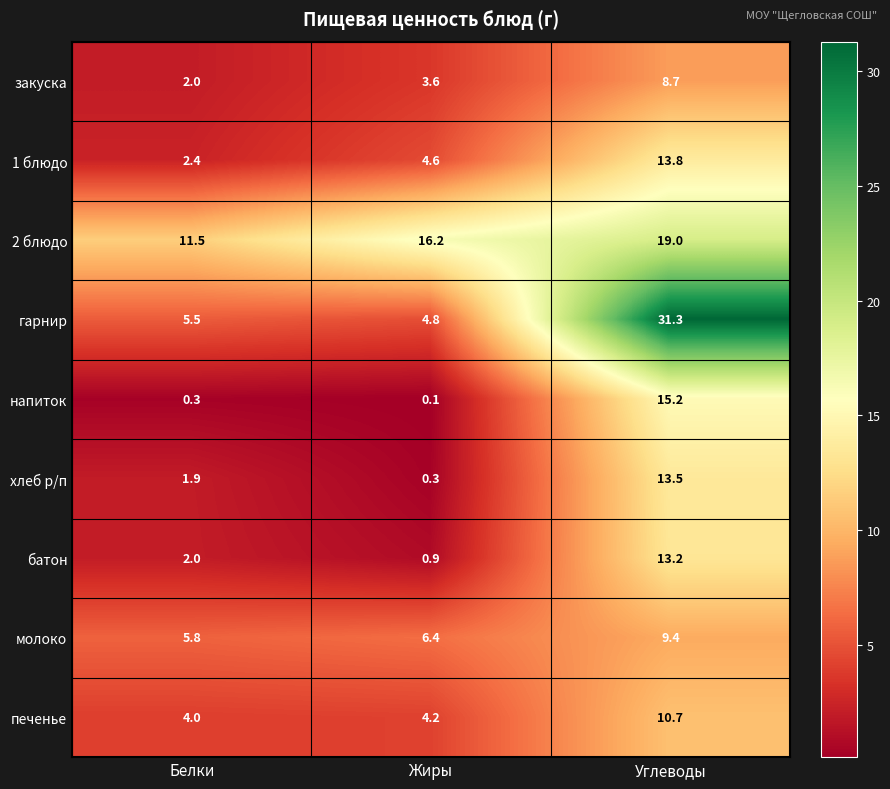

What value does the напиток series have at Белки?

0.3